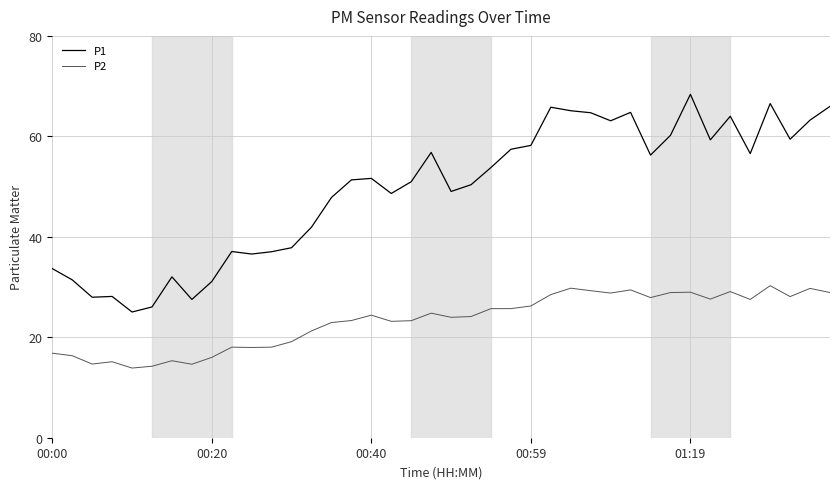

What is the difference between the maximum and second lowest values in the P1 series?

42.3